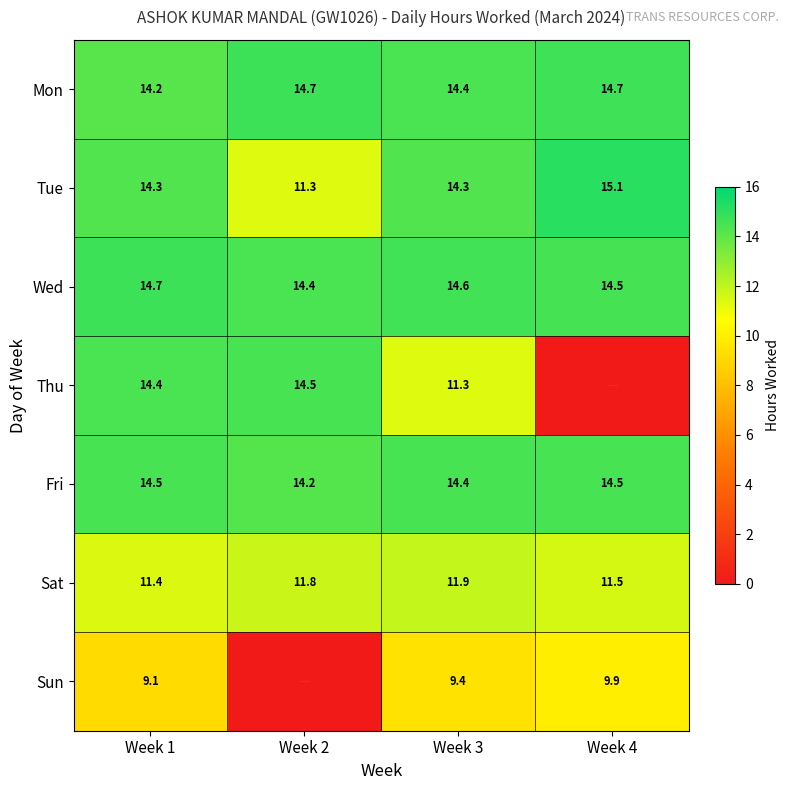

Is the value of Sat at Week 4 greater than the value of Tue at Week 3?

No